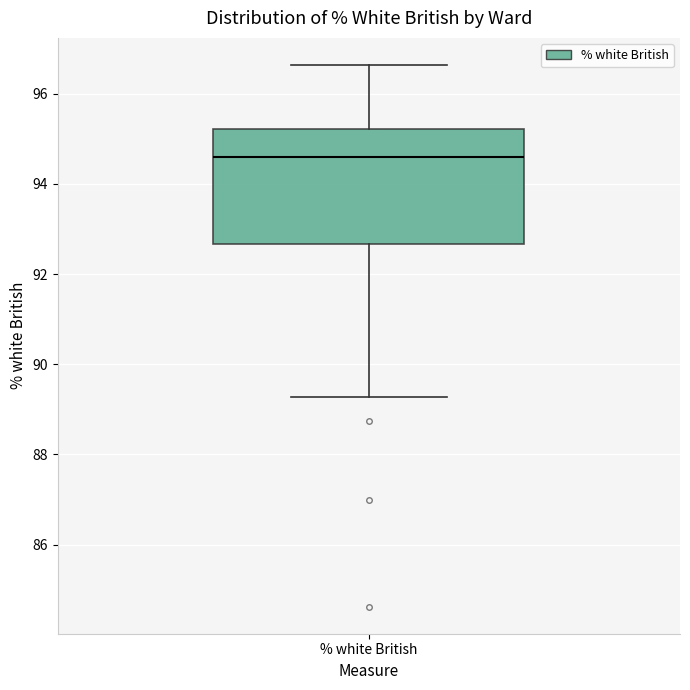

Transcribe this box plot: give where the median line is, the range the box spans, and where the two whiskers end, as read against the y-axis. The values are not printed on the chart, so give them approximately, as read against the axis.

median 94.6, box 92.6 to 95.2, whiskers 89.2 to 96.6